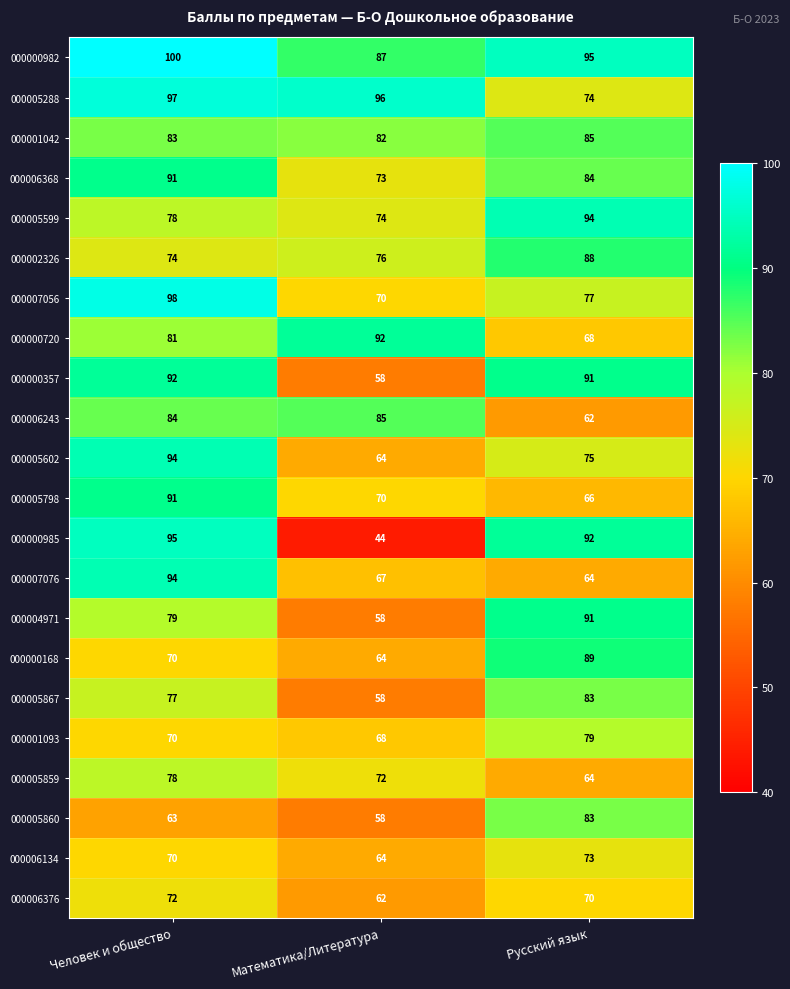

What is the highest value of the 000000985 series?

95